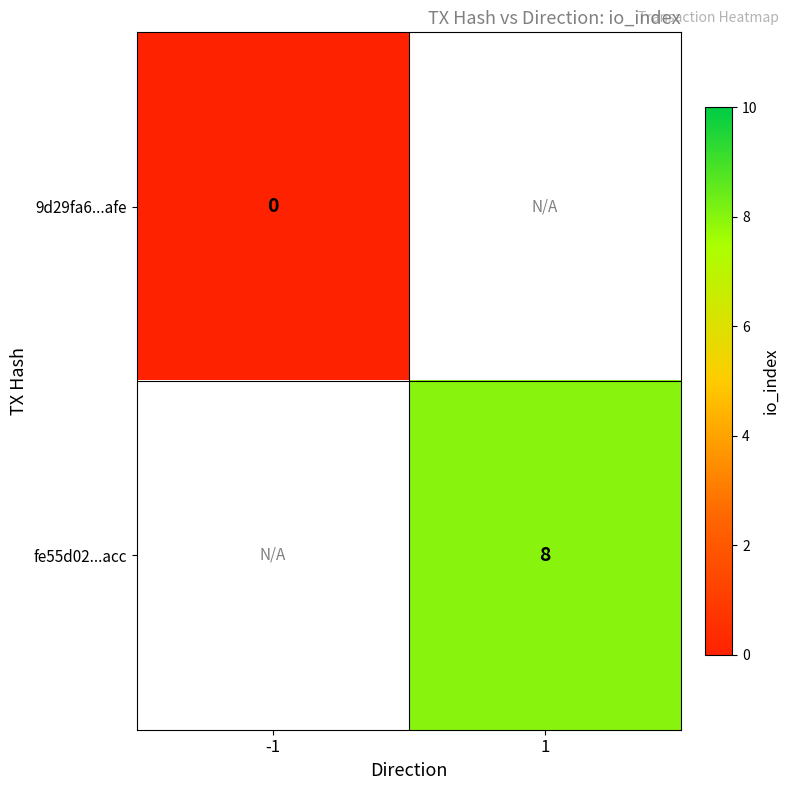

At which label does 9d29fa6...afe reach its peak?

-1